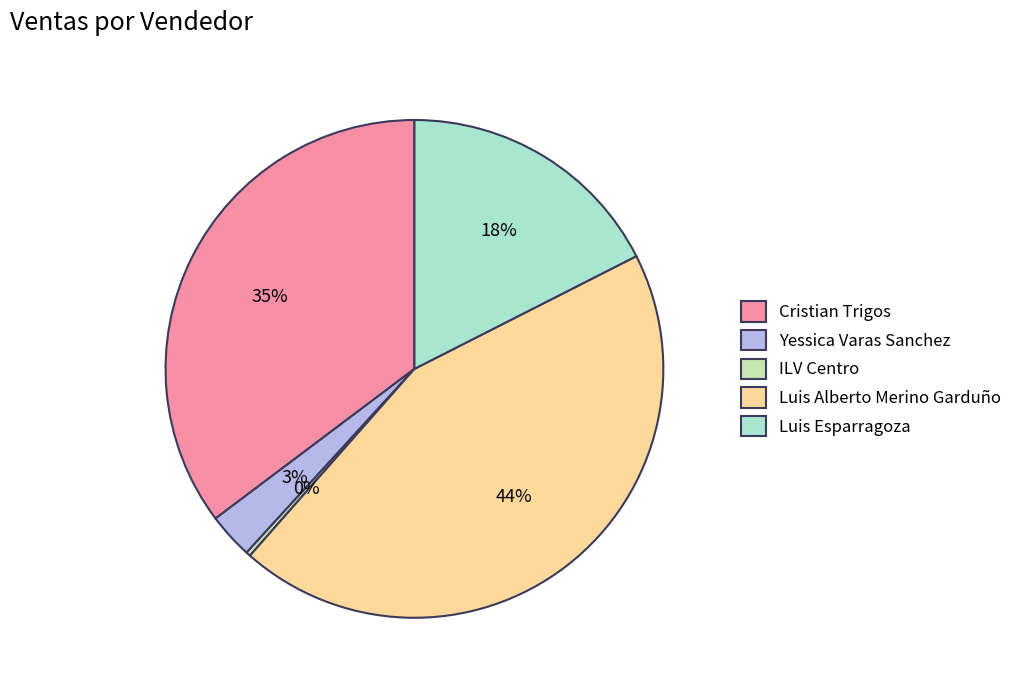

To the nearest percent, what is the difference between the ILV Centro and Luis Alberto Merino Garduño slice percentages?

44%